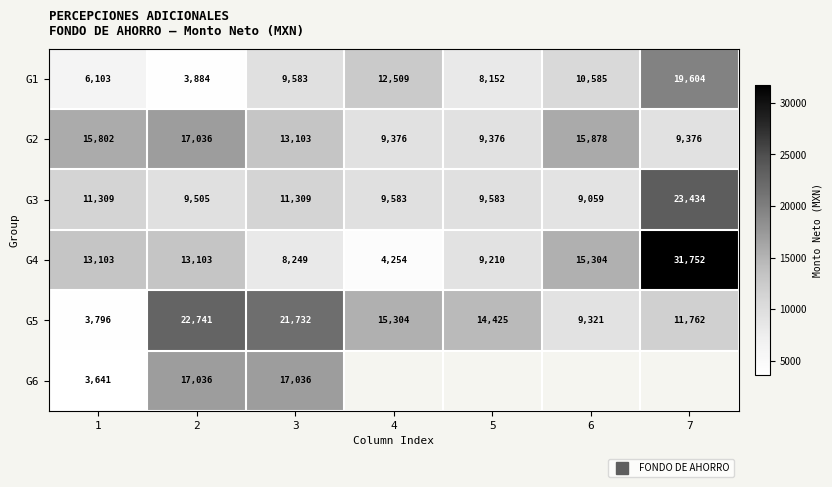

The value of G1 at 6 is 15527.0. True or false?

False